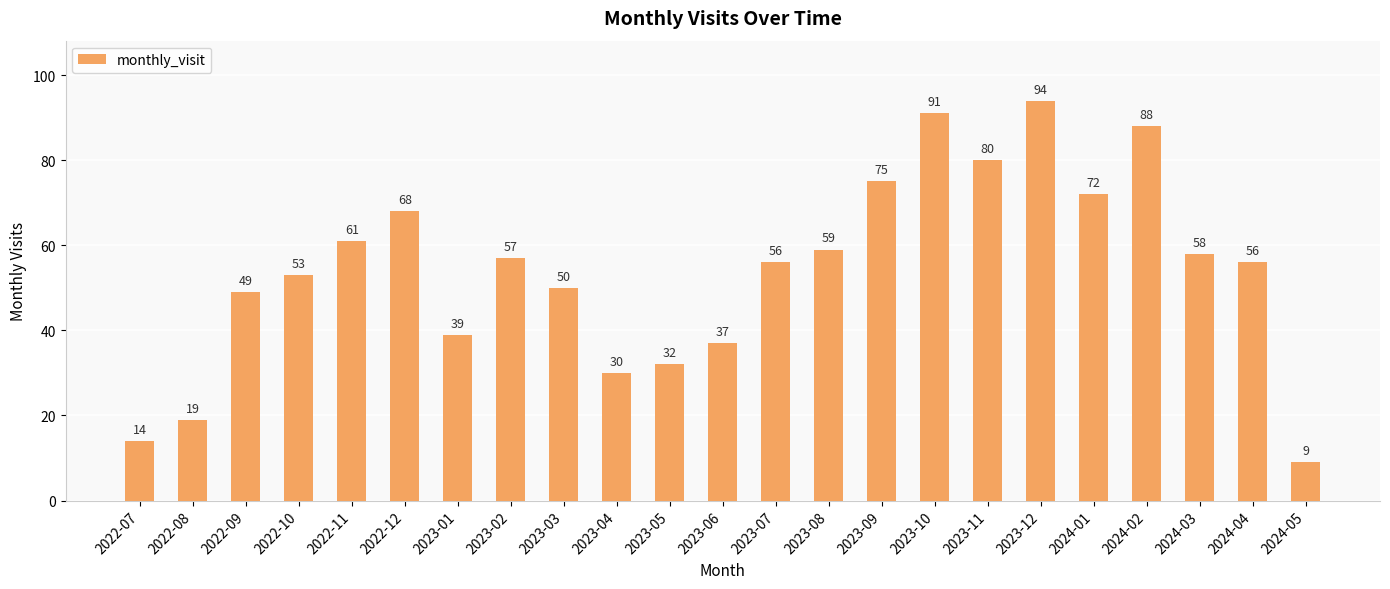

Which category has the highest value across all series?

2023-12